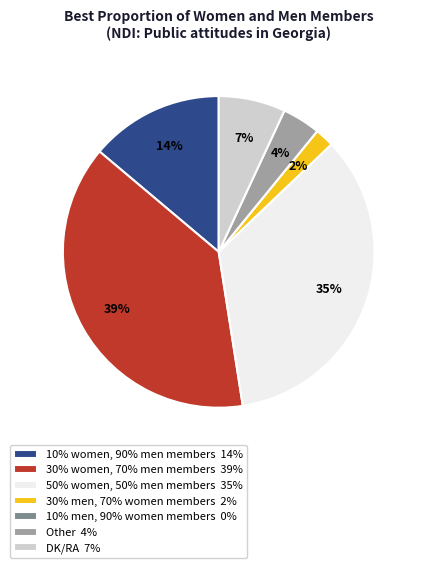

Is it true that 10% women, 90% men members 14% is 14% of the pie?

True